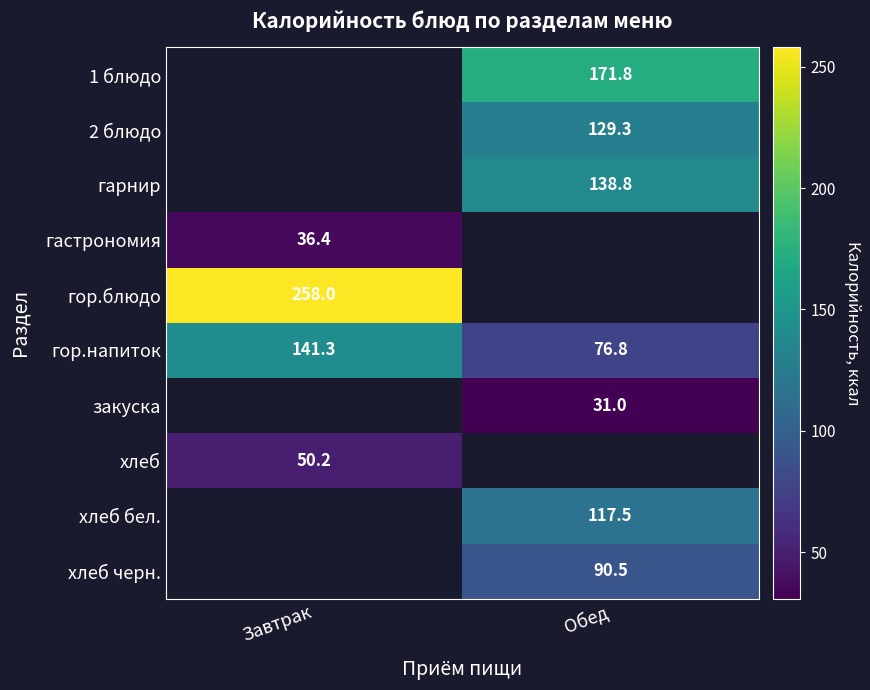

What is the spread (max minus min) of values at Обед?

140.8